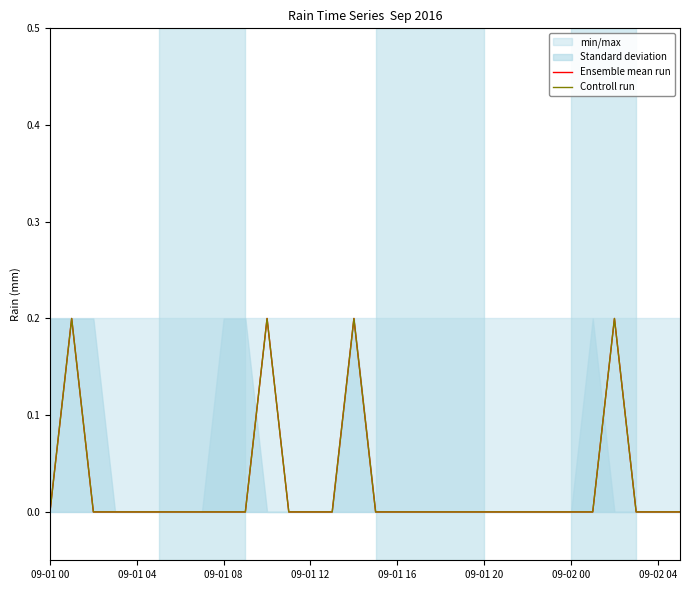

Count the Controll run values in the range 0 to 1.

30